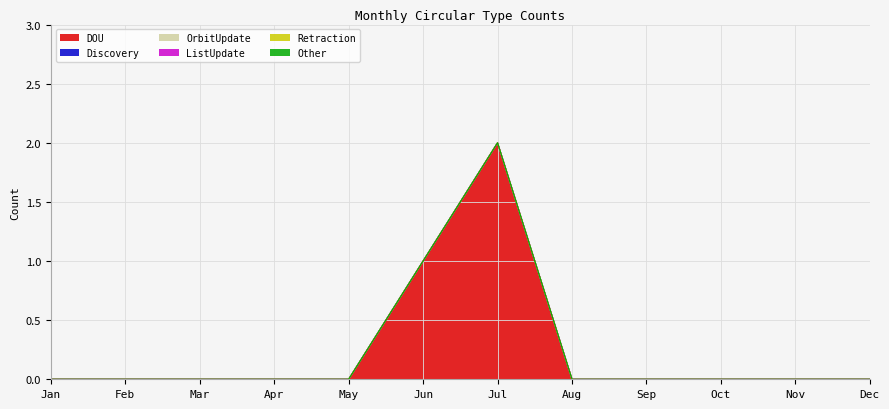

Does the chart display data point markers on the line(s)?

No